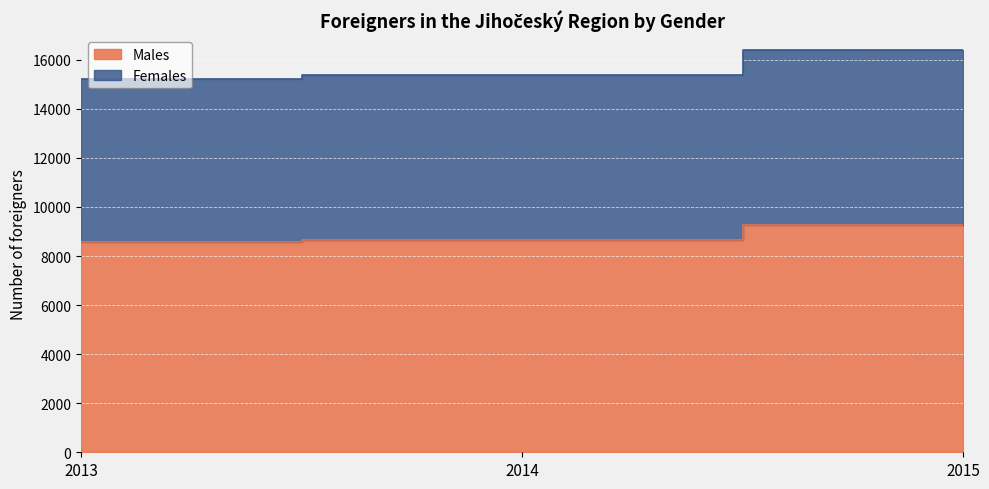

Reading left to right, list all the values displayed in this chart.

Males: 2013=8593	2014=8673	2015=9268
Females: 2013=15200	2014=15366	2015=16390